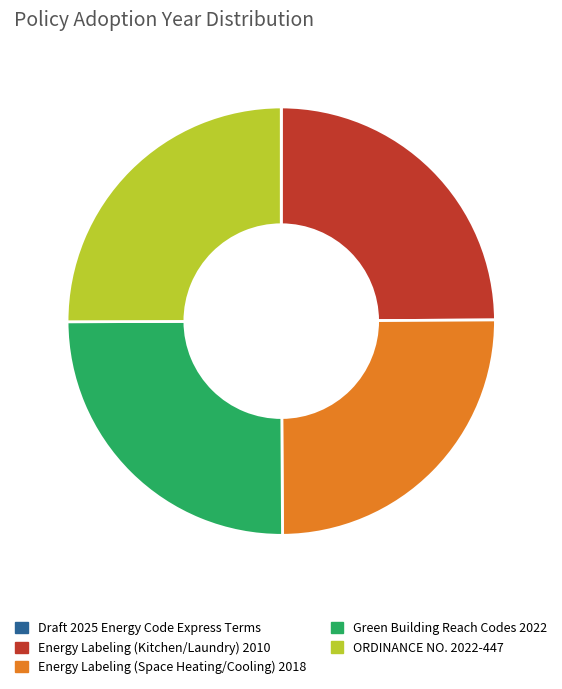

What is the ratio of the value at ORDINANCE NO. 2022-447 to the value at Energy Labeling (Space Heating/Cooling) 2018?

1.0